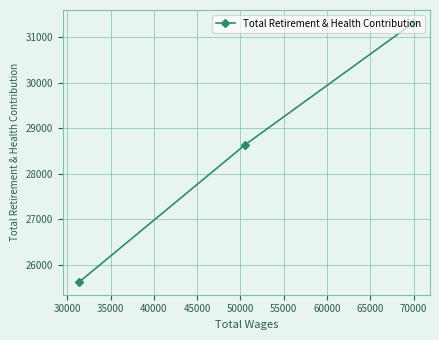

What is the maximum value shown in the chart?

31312